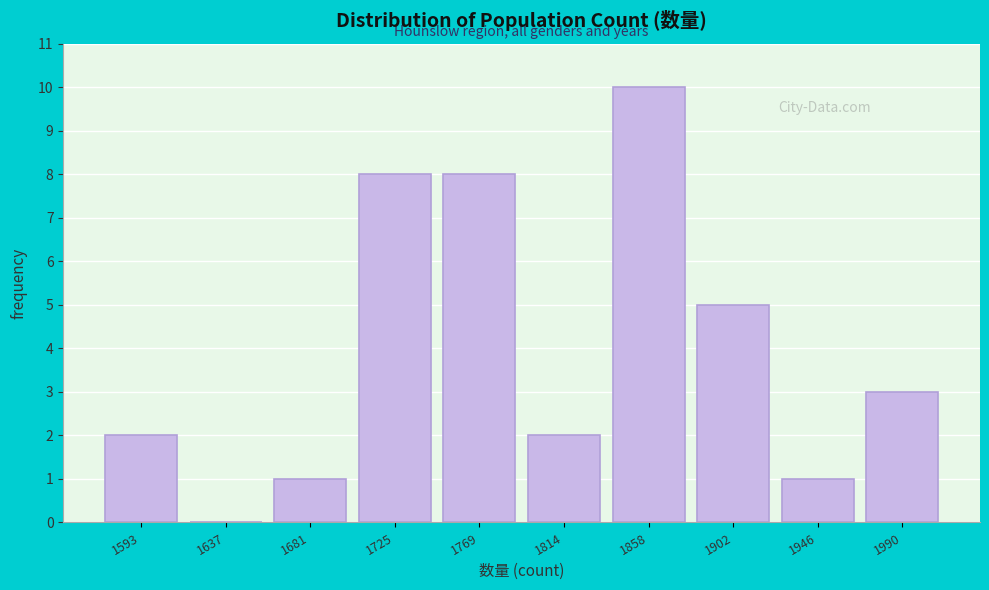

What is the height of the bar covering 1970 to 2010 on the x-axis? Neither the bar edges nor the heights are printed on the chart, so give them approximately, as read against the axes.

3